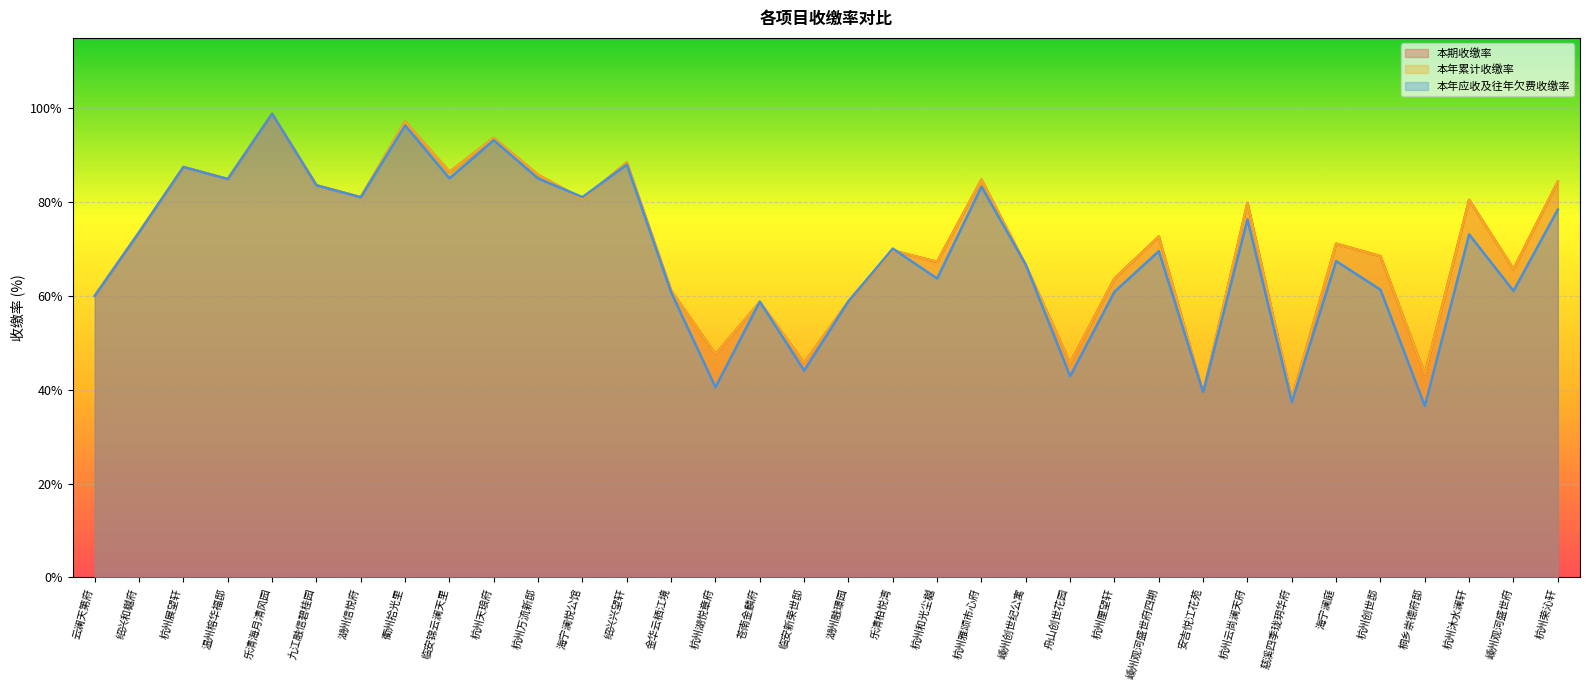

What is the label of the 22nd point from the left?

嵊州创世纪公寓